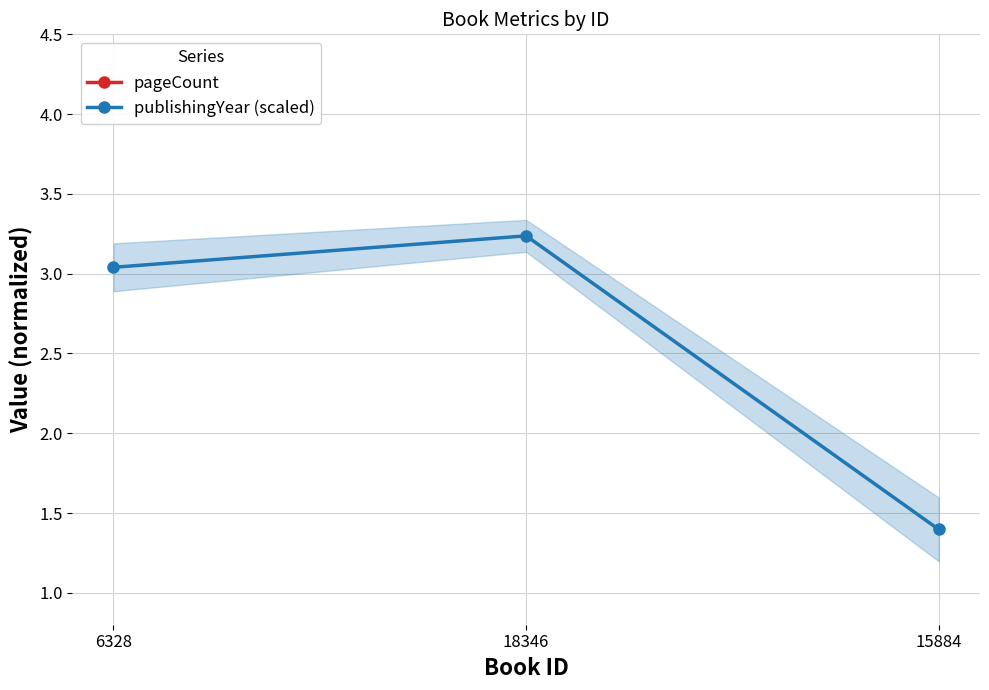

The pageCount series shows 288.0 at 15884. True or false?

True